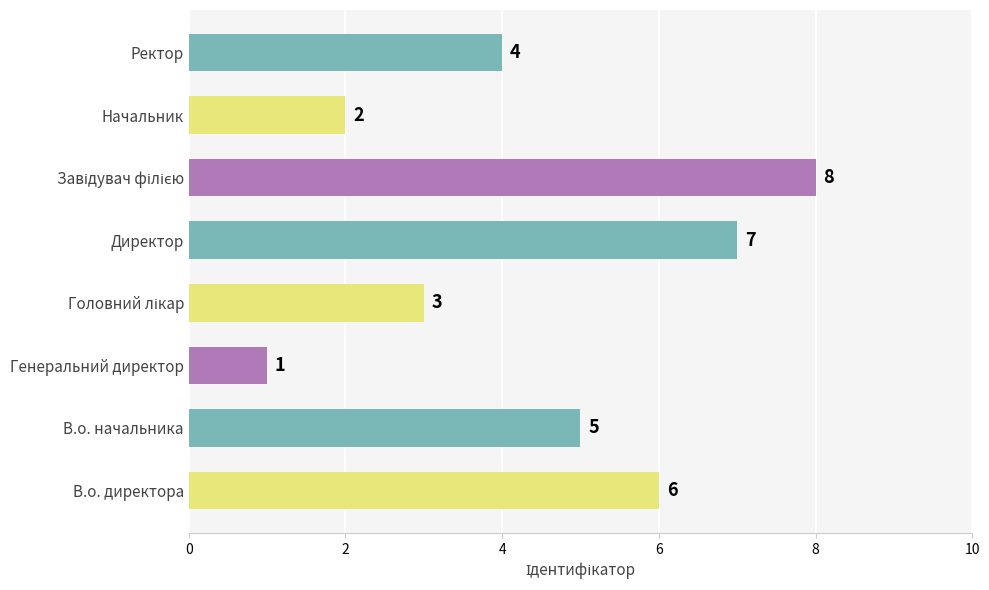

Is it true that the value at Директор is 10?

False